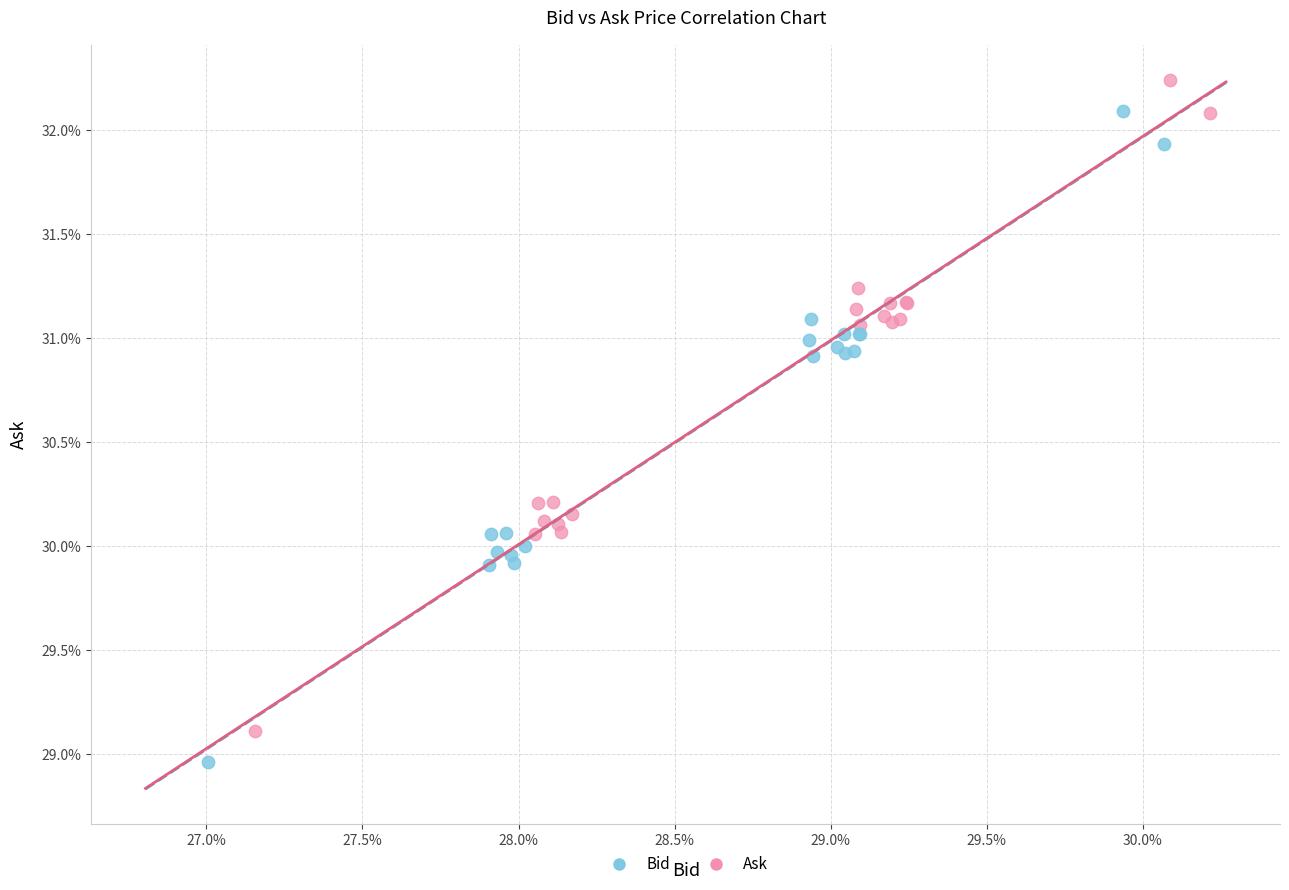

Which series reaches the maximum Y coordinate?

Ask